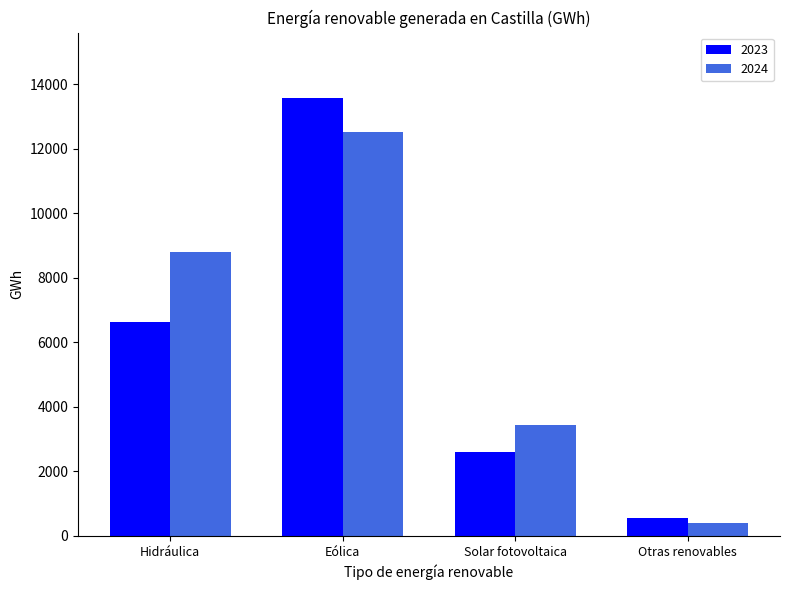

At which label does 2023 reach its peak?

Eólica